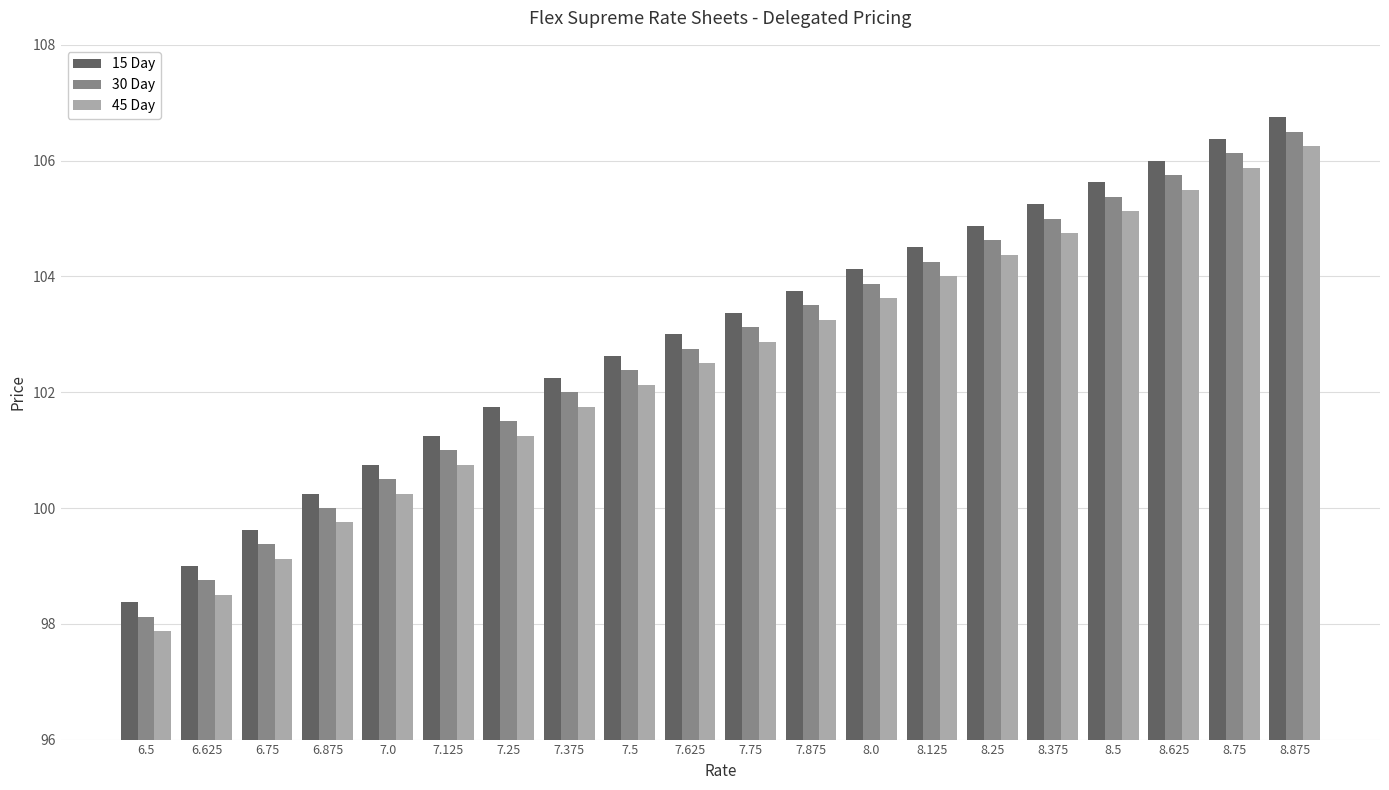

What is the difference between the highest and lowest values at 7.625?

0.5